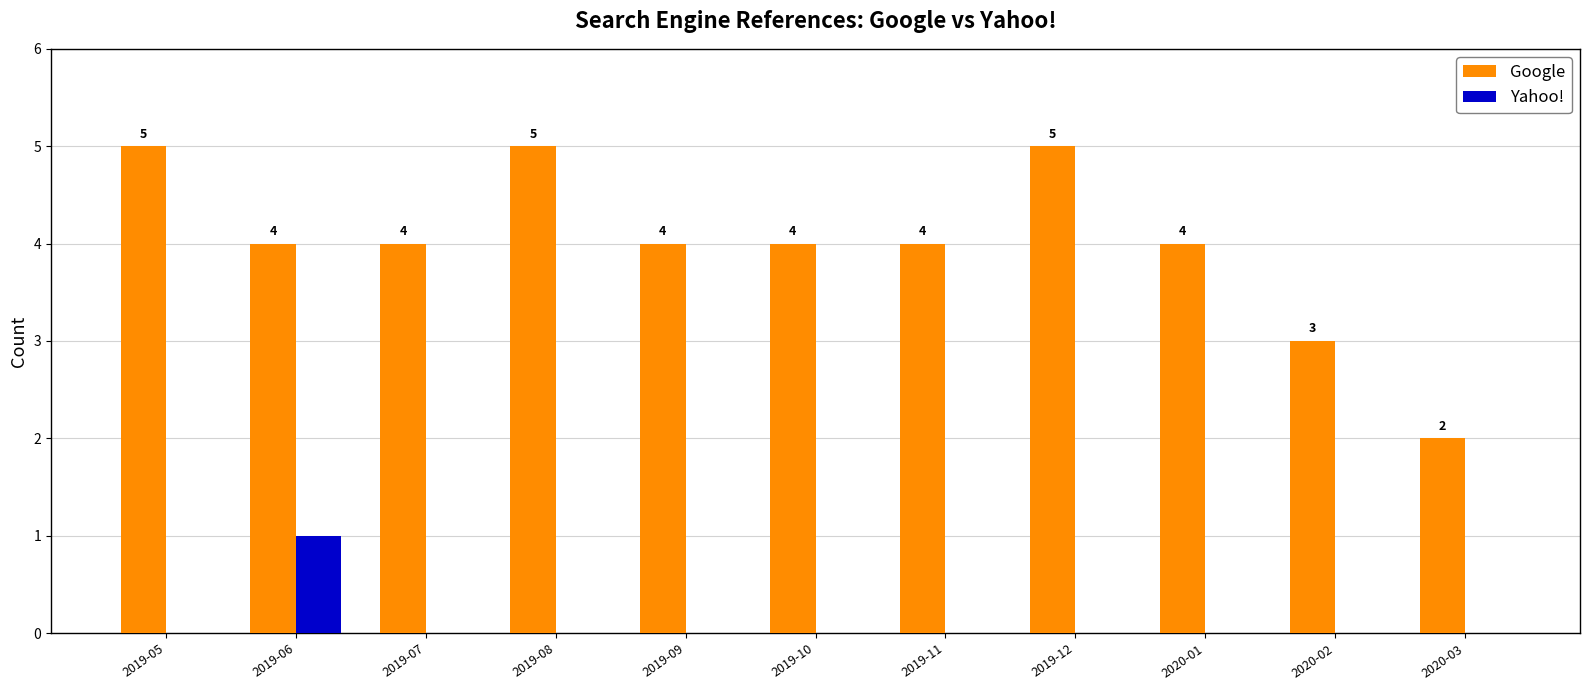

Which series has the largest total across all categories?

Google